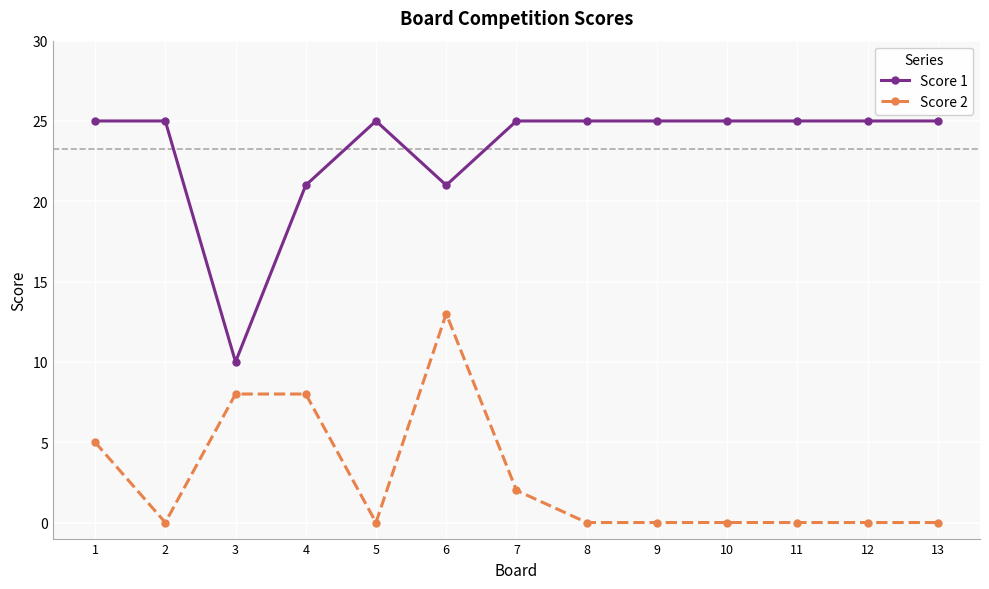

Reading left to right, what are all the values shown in this chart?

Score 1: 25	25	10	21	25	21	25	25	25	25	25	25	25
Score 2: 5	0	8	8	0	13	2	0	0	0	0	0	0